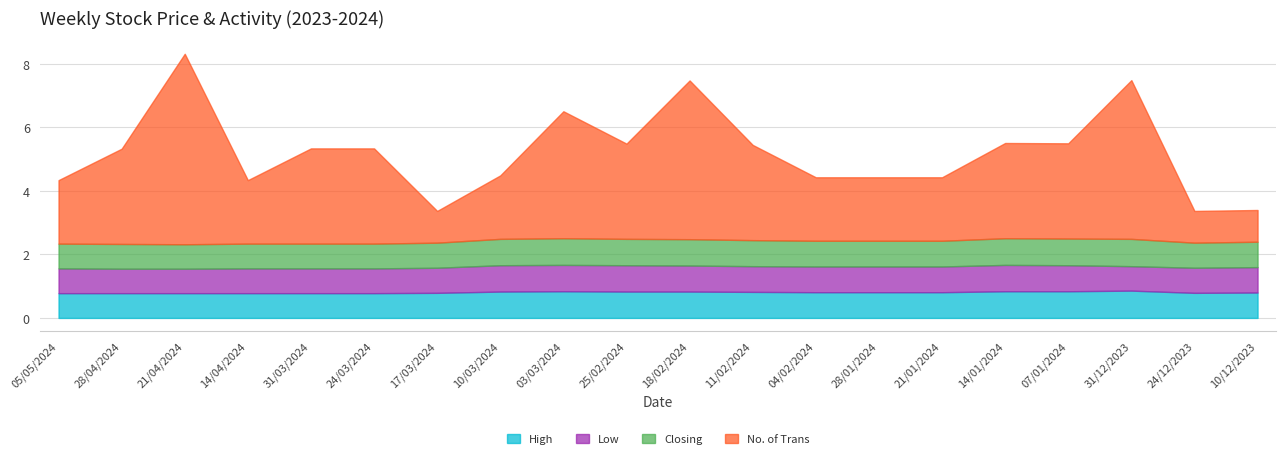

Count the number of categories in the chart.

20